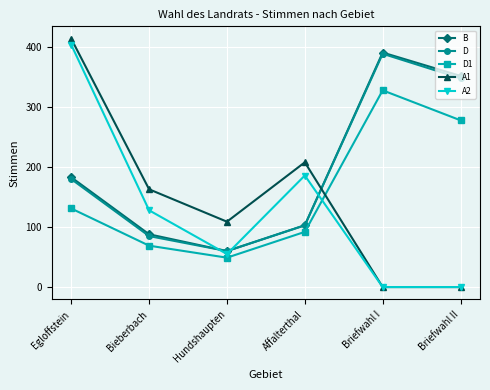

What is the difference between the maximum and second lowest values in the B series?

303